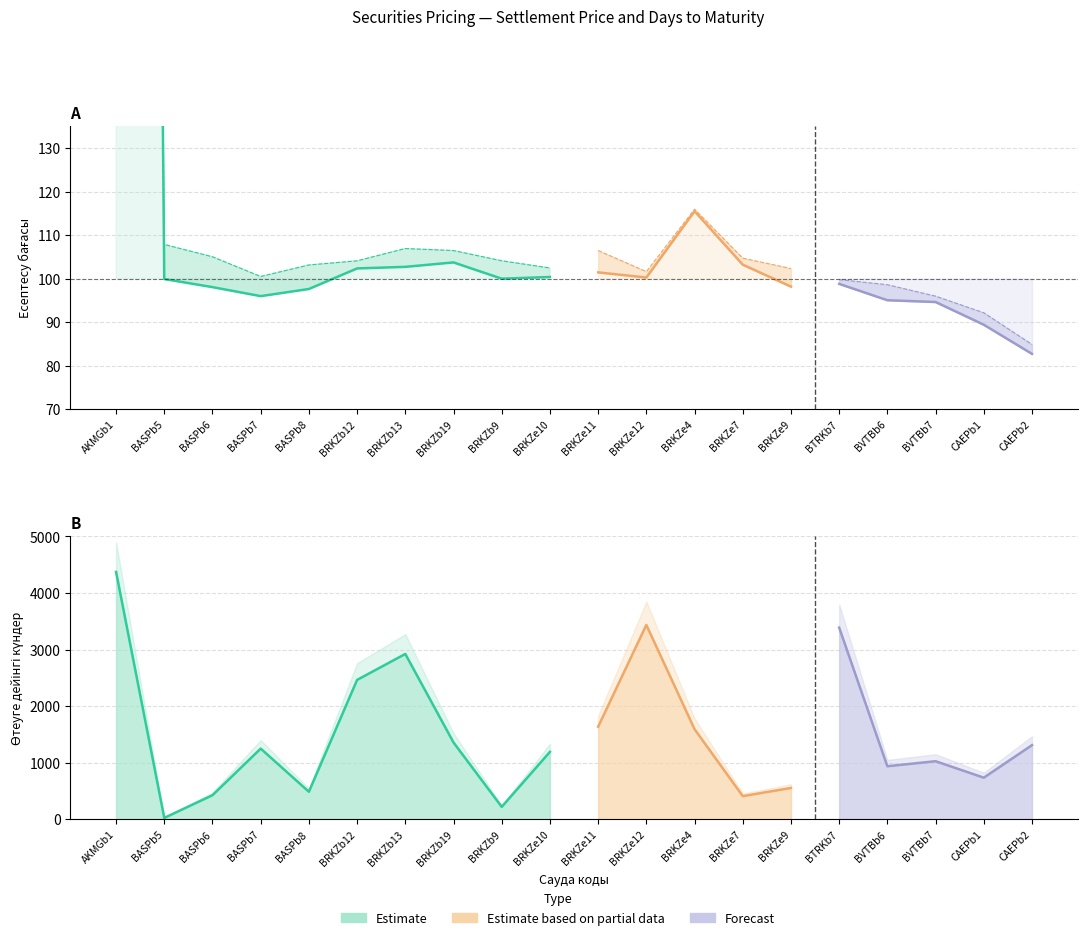

Reading right to left, extract all data points from this chart.

Есептесу бағасы: CAEPb2=82.7	CAEPb1=89.4	BVTBb7=94.6	BVTBb6=95.0	BTRKb7=98.8	BRKZe9=98.2	BRKZe7=103.2	BRKZe4=115.5	BRKZe12=100.2	BRKZe11=101.4	BRKZe10=100.4	BRKZb9=100.0	BRKZb19=103.7	BRKZb13=102.7	BRKZb12=102.3	BASPb8=97.6	BASPb7=96.0	BASPb6=98.0	BASPb5=99.9	AKMGb1=1294.2
Өтеуге дейінгі күндер: CAEPb2=1310.0	CAEPb1=735.0	BVTBb7=1026.0	BVTBb6=937.0	BTRKb7=3388.0	BRKZe9=553.0	BRKZe7=409.0	BRKZe4=1592.0	BRKZe12=3435.0	BRKZe11=1635.0	BRKZe10=1191.0	BRKZb9=219.0	BRKZb19=1357.0	BRKZb13=2922.0	BRKZb12=2463.0	BASPb8=486.0	BASPb7=1249.0	BASPb6=425.0	BASPb5=24.0	AKMGb1=4372.0
Есептесу кір upper: CAEPb2=84.9	CAEPb1=92.1	BVTBb7=96.0	BVTBb6=98.6	BTRKb7=99.8	BRKZe9=102.3	BRKZe7=104.7	BRKZe4=115.9	BRKZe12=101.6	BRKZe11=106.4	BRKZe10=102.4	BRKZb9=104.1	BRKZb19=106.4	BRKZb13=106.9	BRKZb12=104.1	BASPb8=103.1	BASPb7=100.5	BASPb6=105.0	BASPb5=107.8	AKMGb1=1350.0